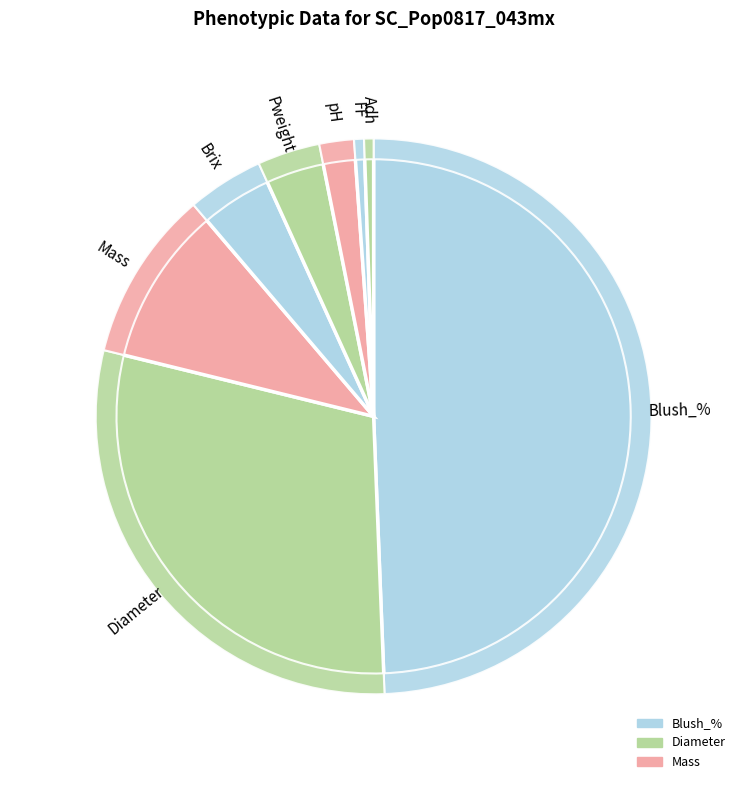

Rank the categories by value from lowest to highest.

Adh, FF, pH, Pweight, Brix, Mass, Diameter, Blush_%